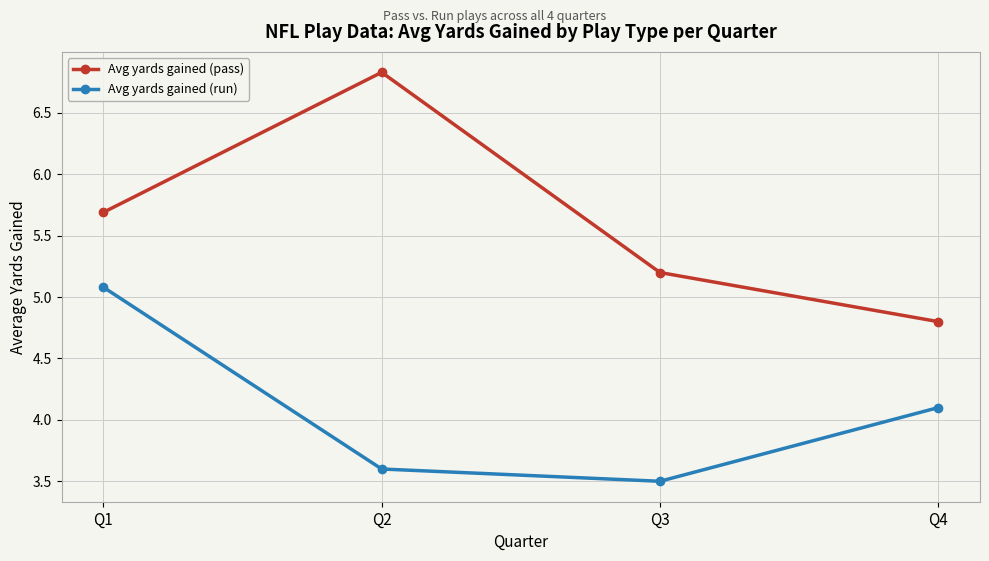

What is the spread (max minus min) of values at Q1?

0.6